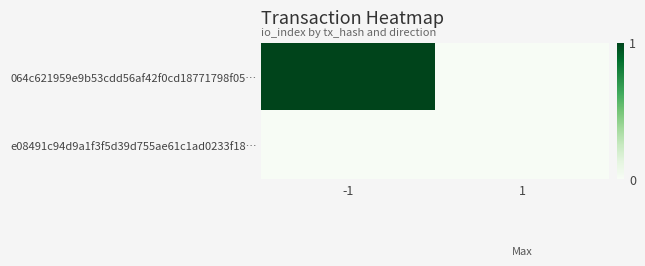

At 1, list the series in order from largest to smallest.

064c621959e9b53cdd56af42f0cd18771798f05…, e08491c94d9a1f3f5d39d755ae61c1ad0233f18…